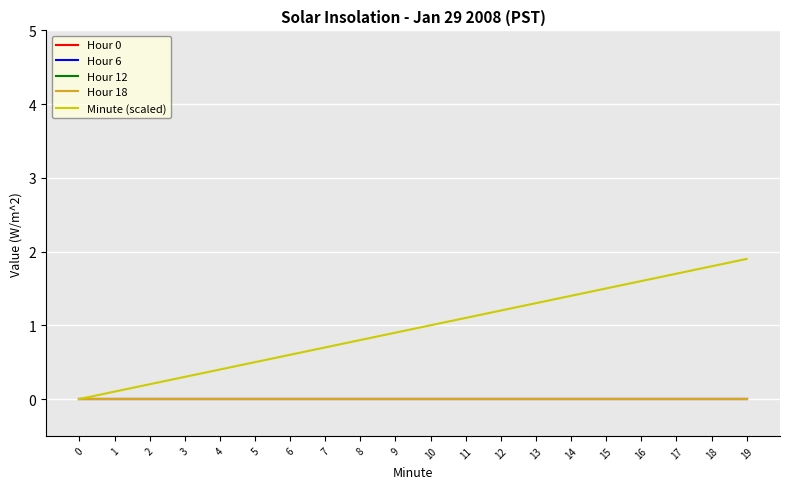

What is the spread (max minus min) of values at 9?

0.9